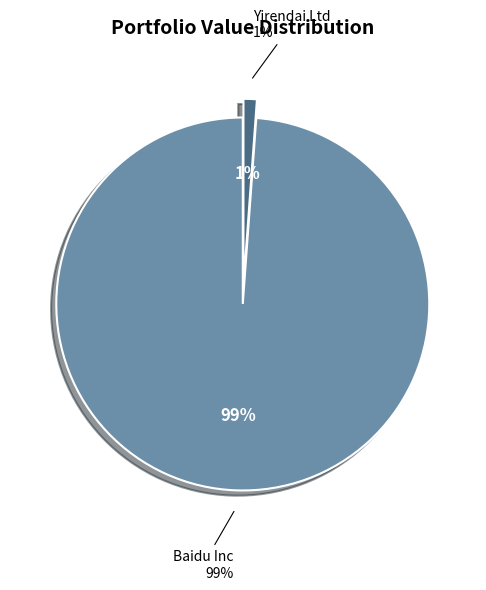

Which has a higher value, Yirendai Ltd or Baidu Inc?

Baidu Inc